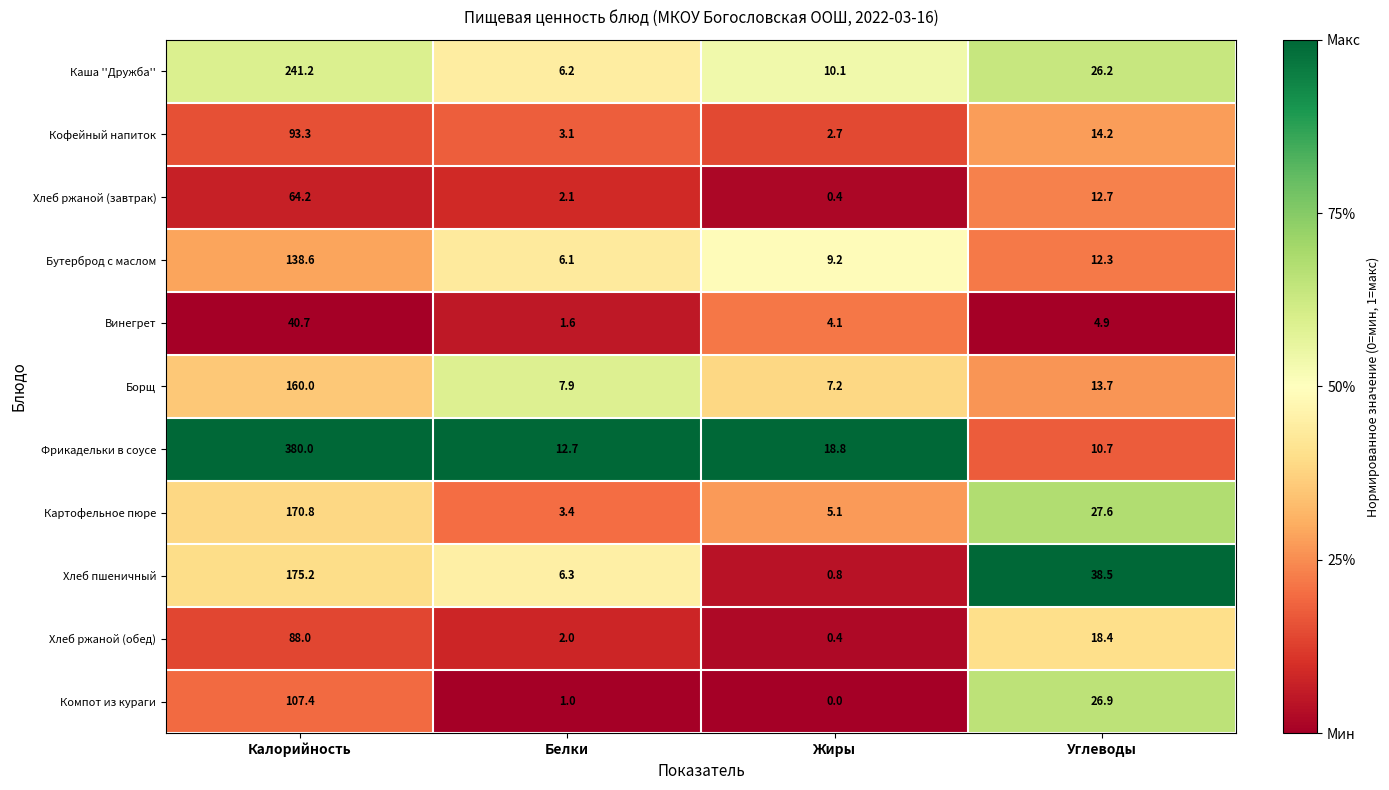

Which series changed the most between Белки and Жиры?

Фрикадельки в соусе